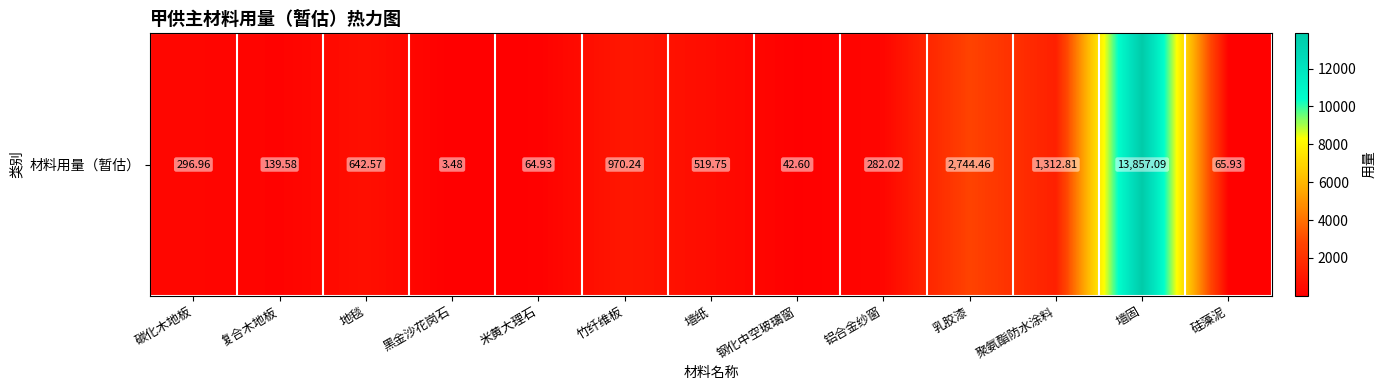

What is the maximum value shown in the chart?

13857.1